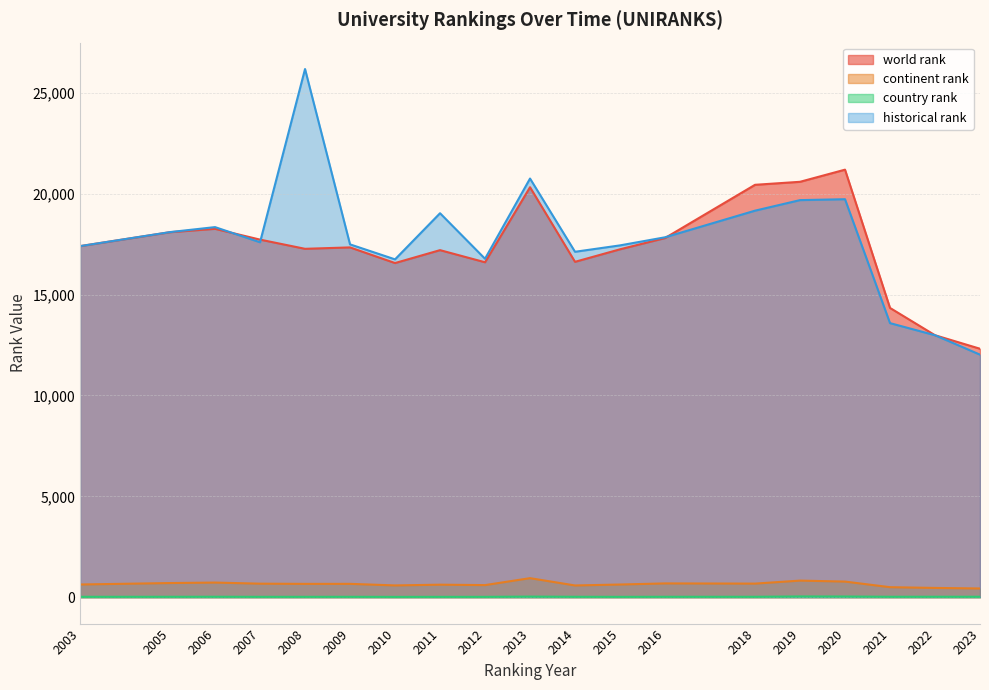

Between 2020 and 2022, which series saw the biggest shift?

world rank